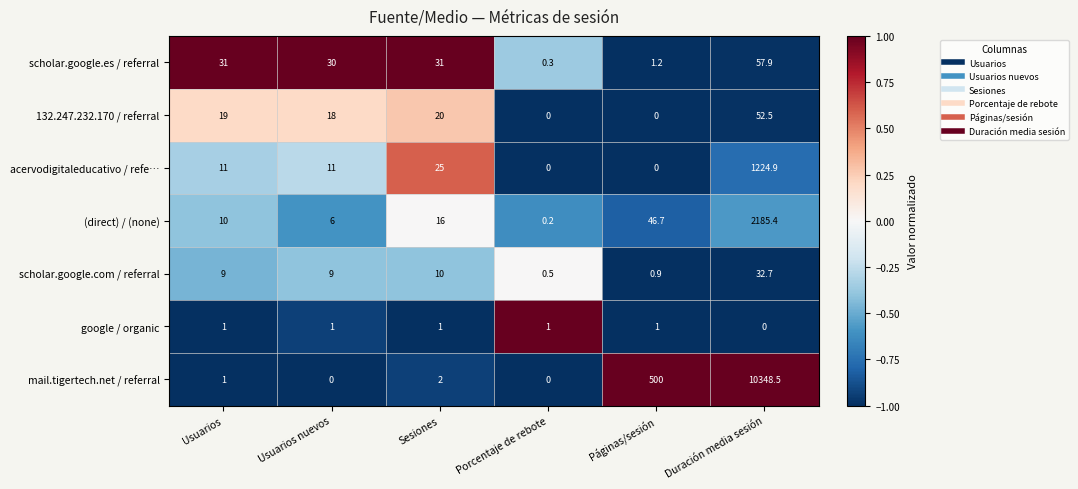

True or false: (direct) / (none) has a value of 6.0 at Usuarios nuevos.

True